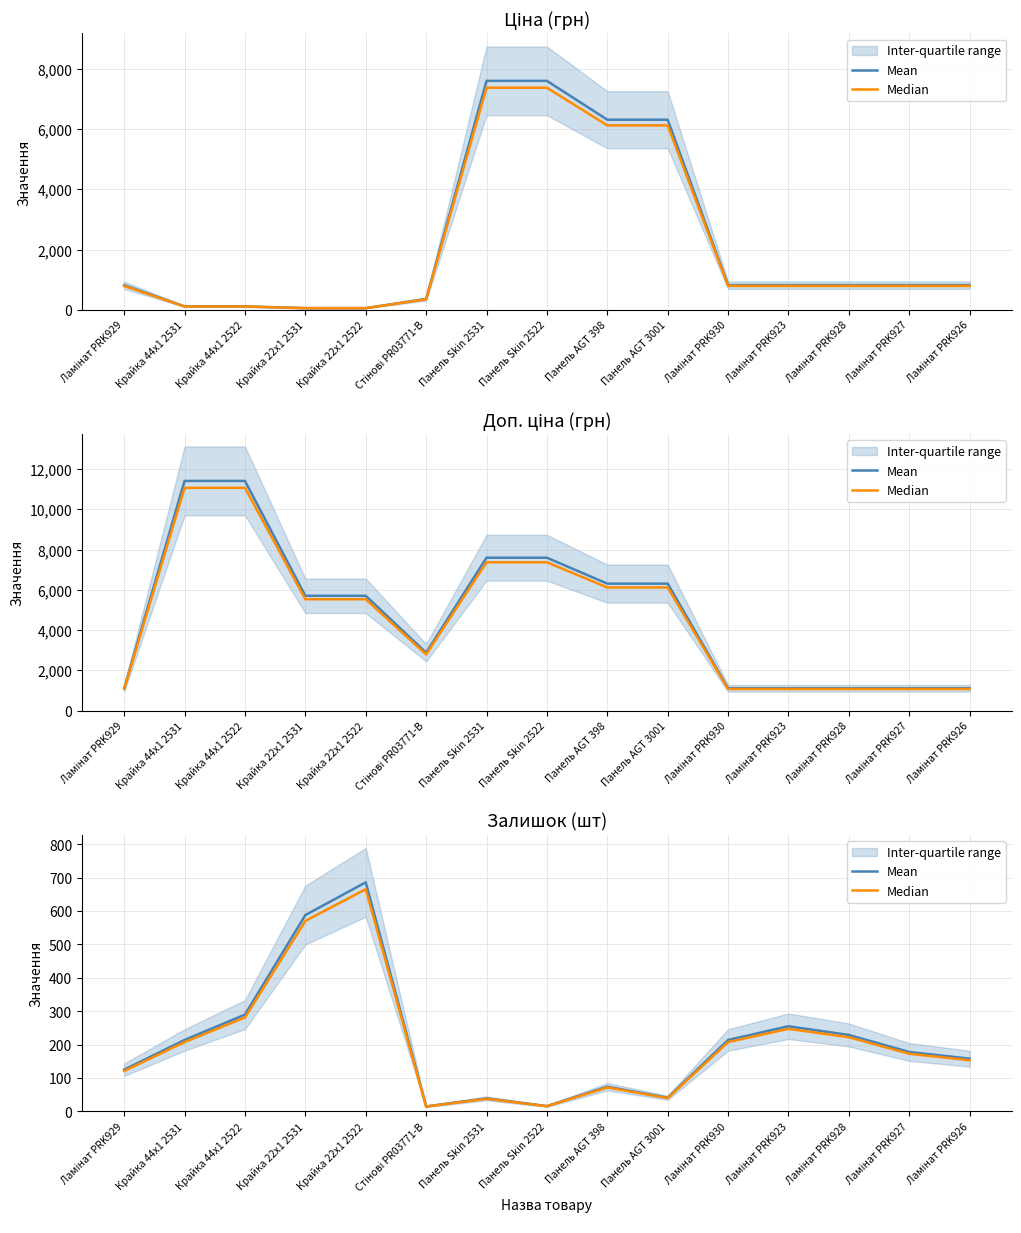

What is the label of the 8th point from the right?

Панель Skin 2522